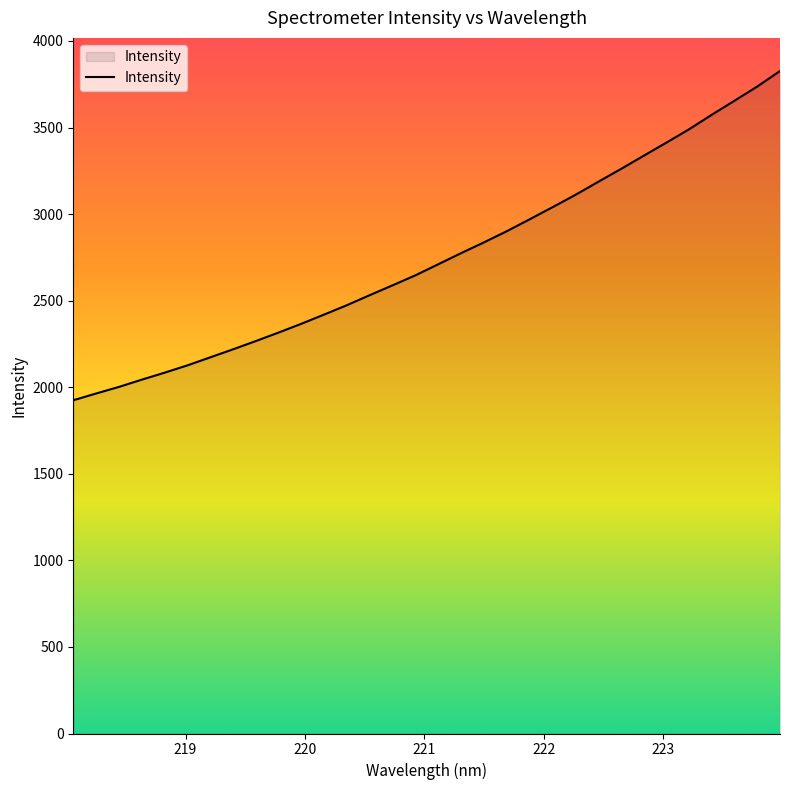

What is the maximum value shown in the chart?

3826.6